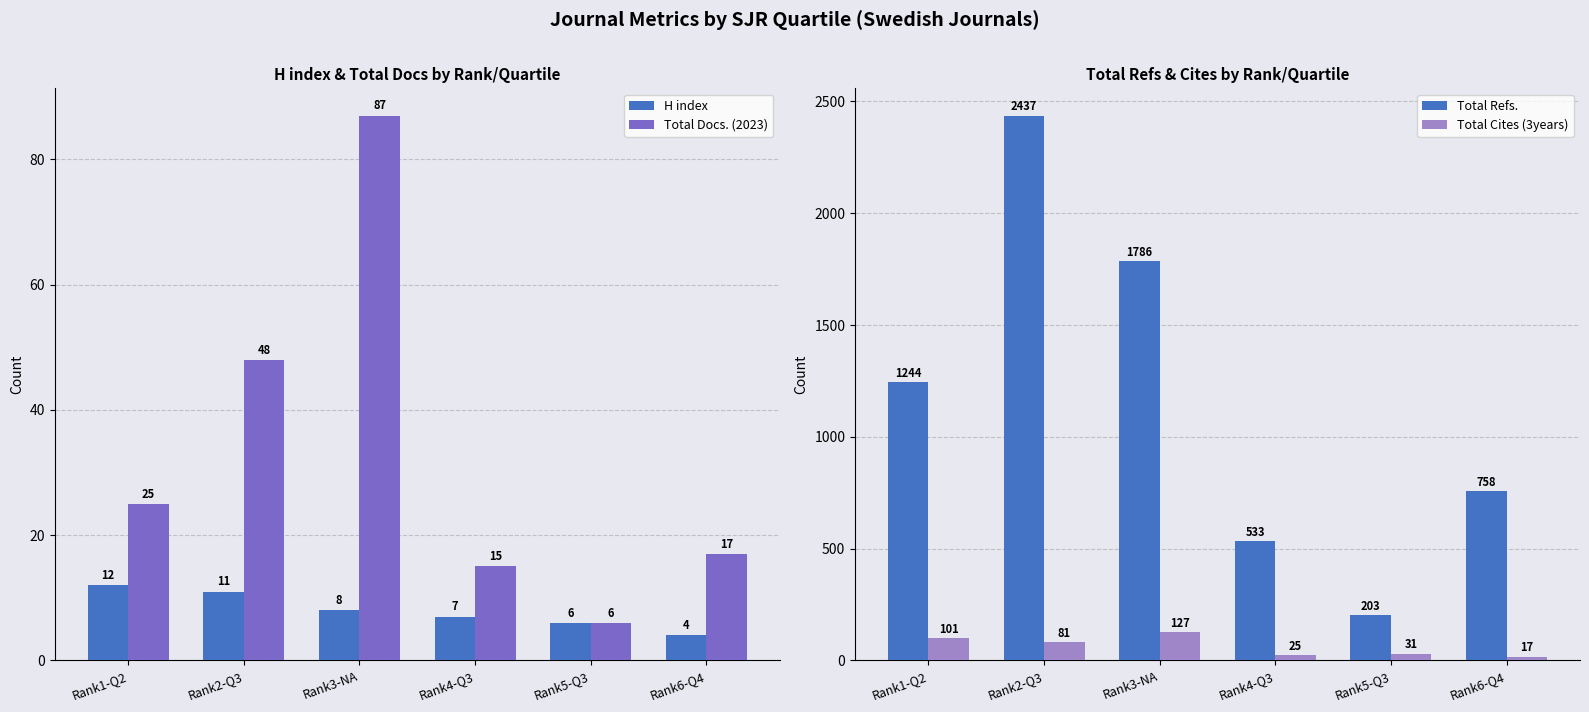

What position from the left is Rank5-Q3?

5